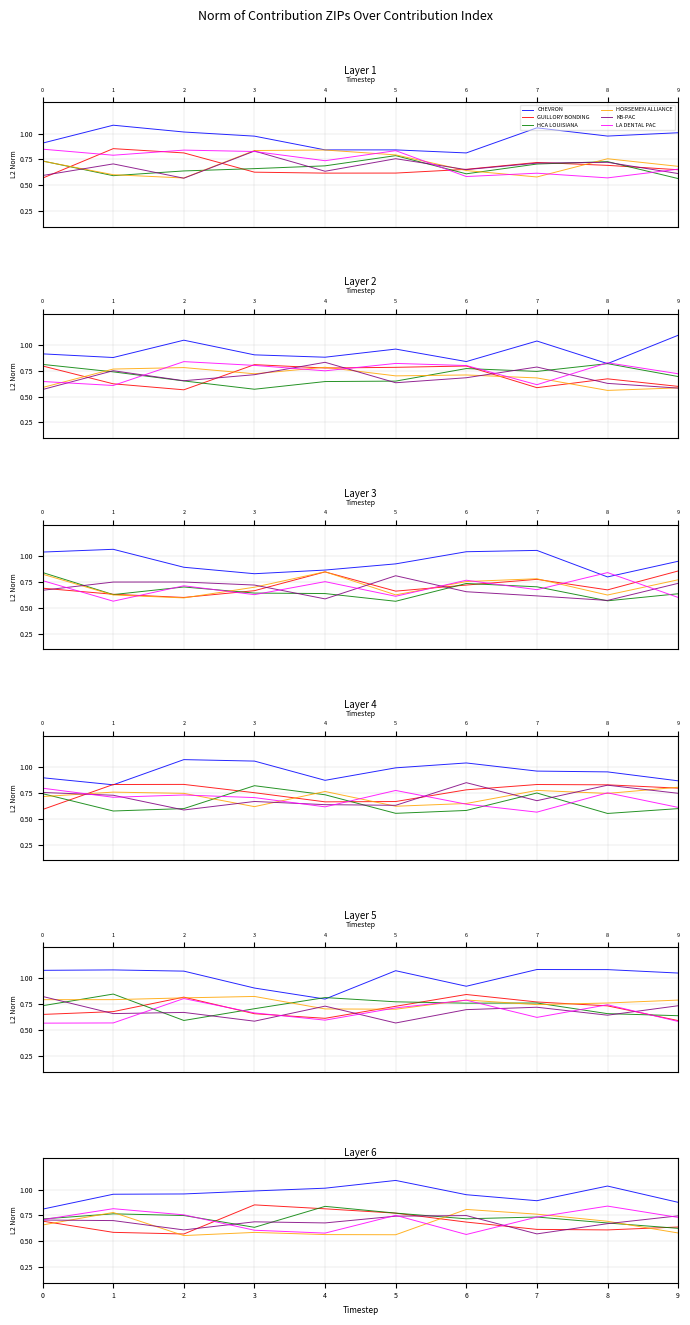

At which label does KB-PAC reach its peak?

6